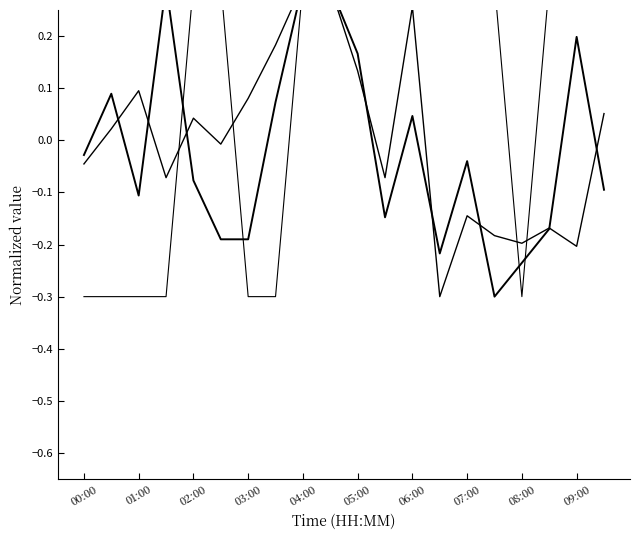

At which label does SDS_P2 reach its peak?

04:00